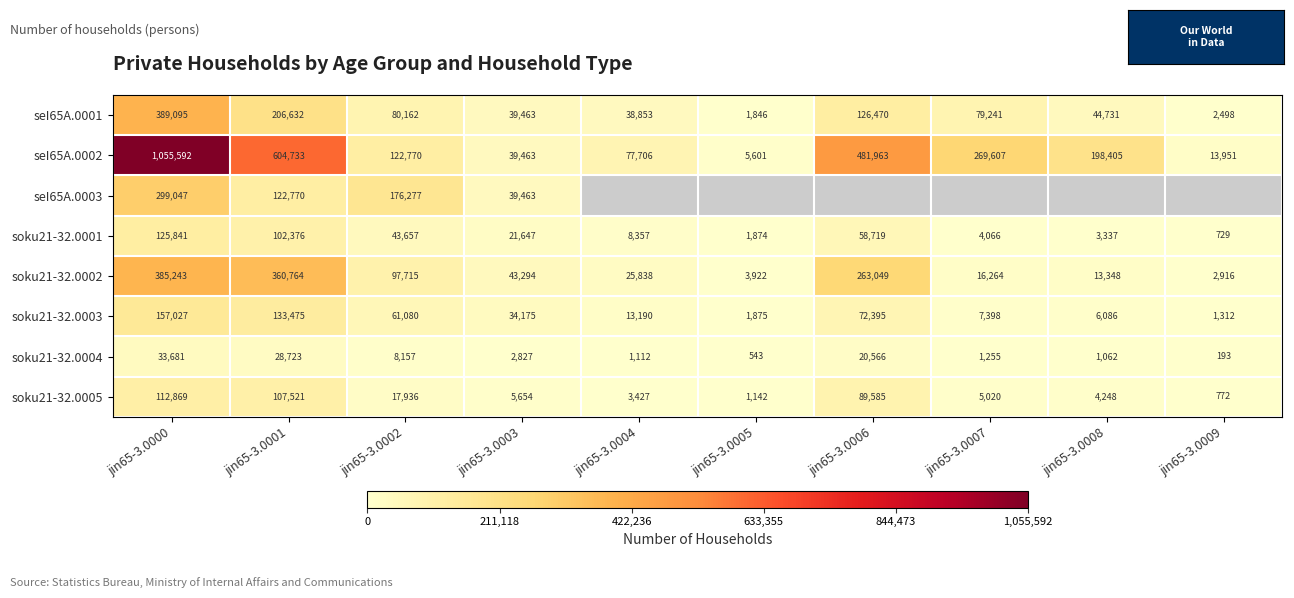

What is the difference between the soku21-32.0005 values at jin65-3.0002 and jin65-3.0005?

16794